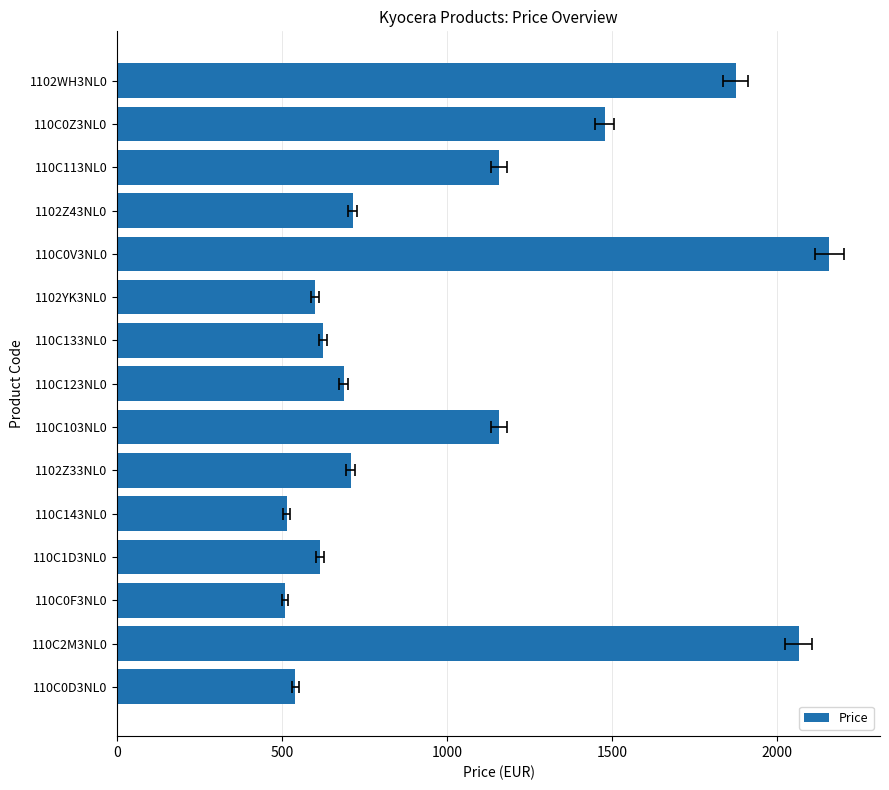

How many series are shown in this chart?

1